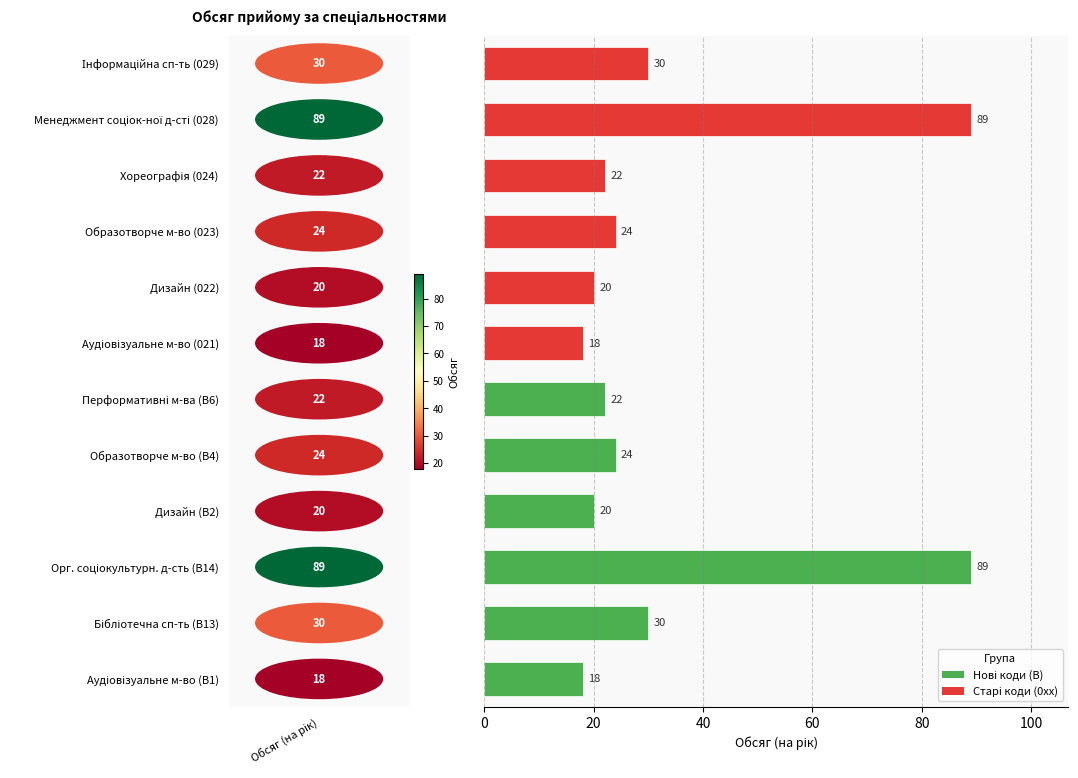

What is the sum of all values?

406